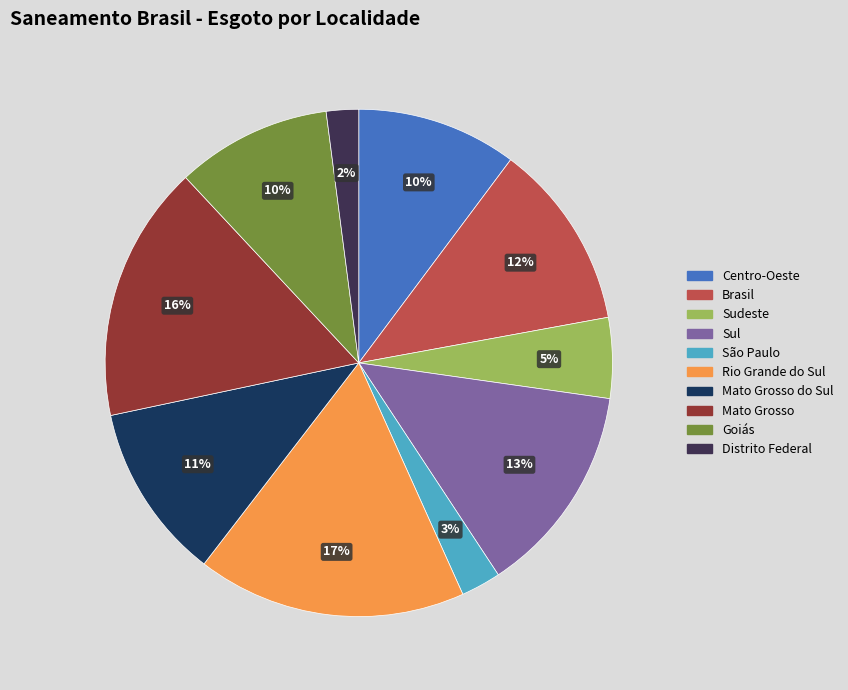

Does Mato Grosso represent more than half of the total?

No